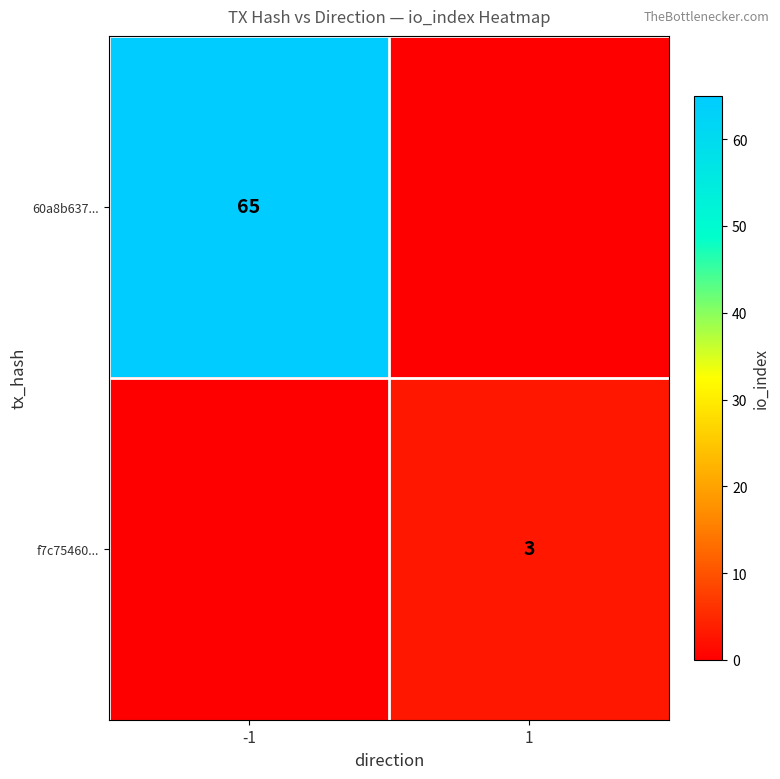

The 60a8b637... series shows 65 at -1. True or false?

True